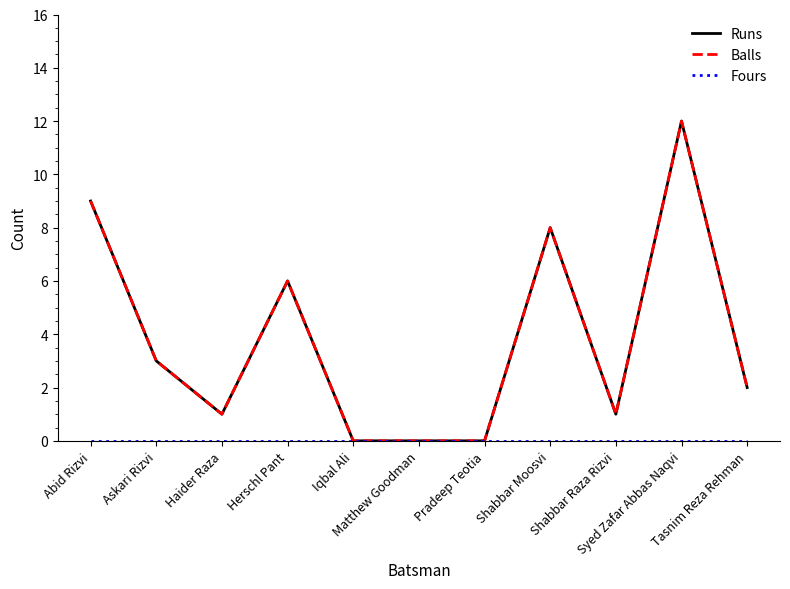

At which category is the sum across all series the highest?

Syed Zafar Abbas Naqvi